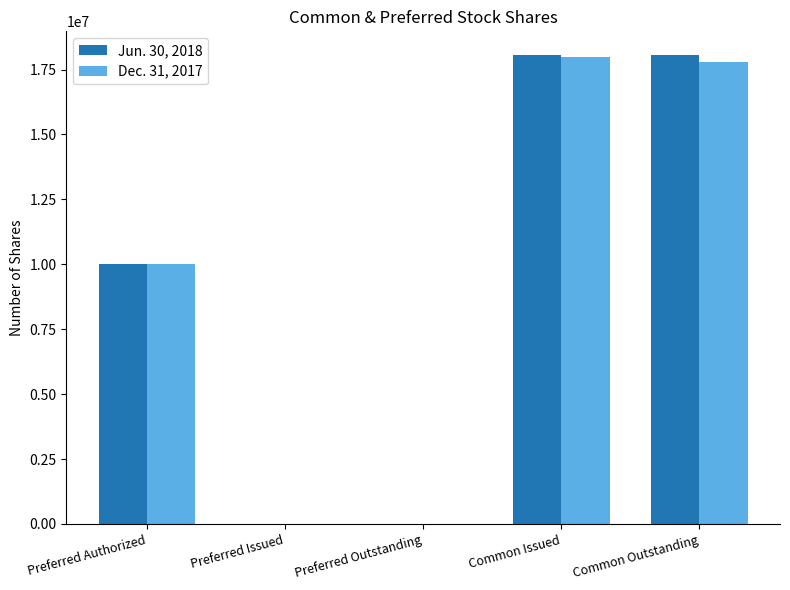

The Dec. 31, 2017 series shows 17972166 at Common Issued. True or false?

True